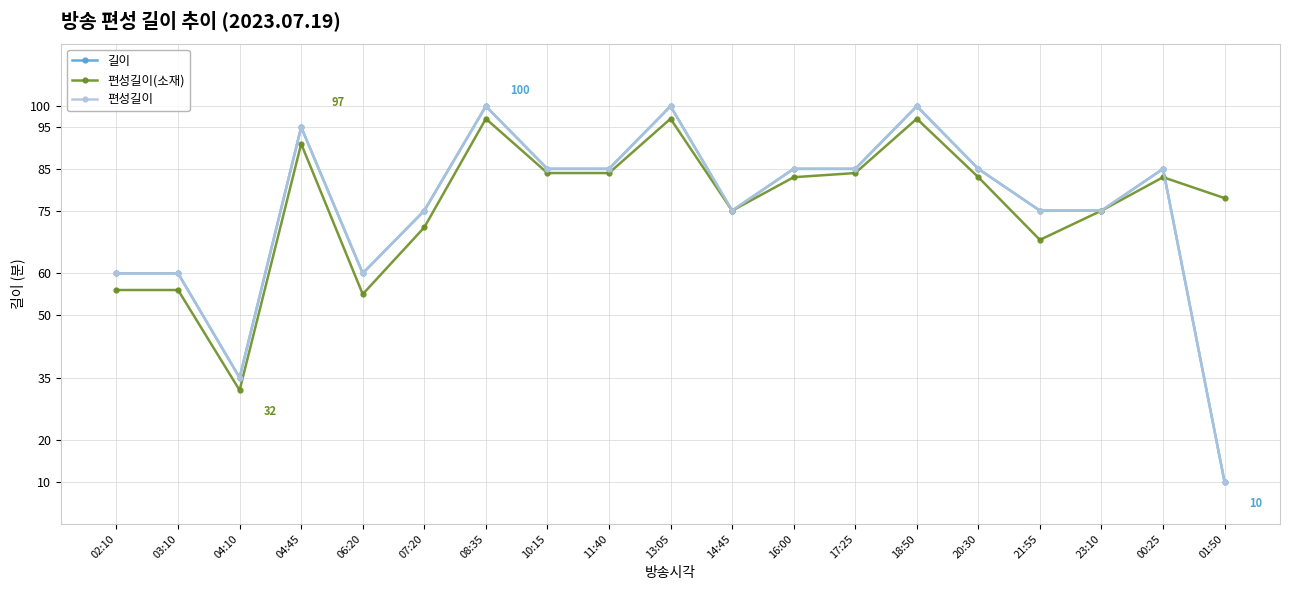

What value does the 편성길이 series have at 01:50, to the nearest 5?

10